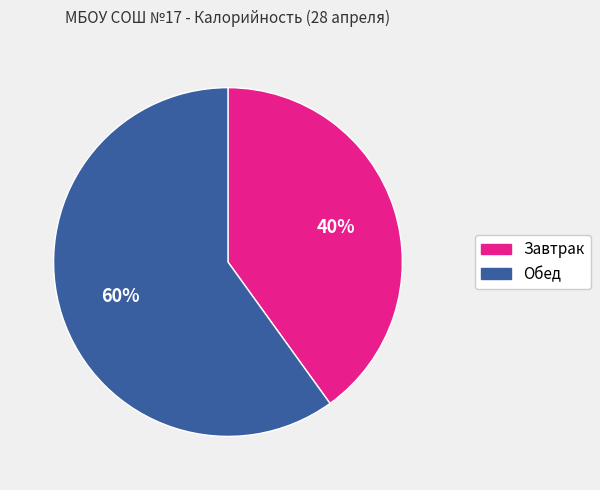

Is Завтрак the majority of the pie?

No